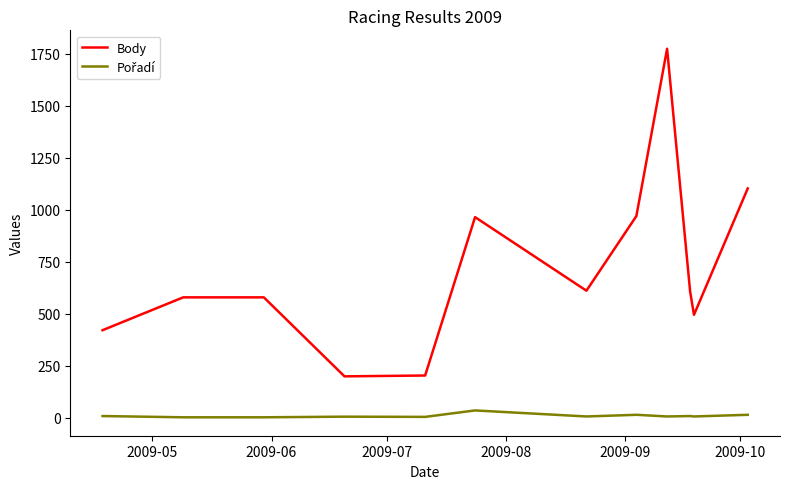

What is the difference between the maximum and minimum values in the Body series?

1576